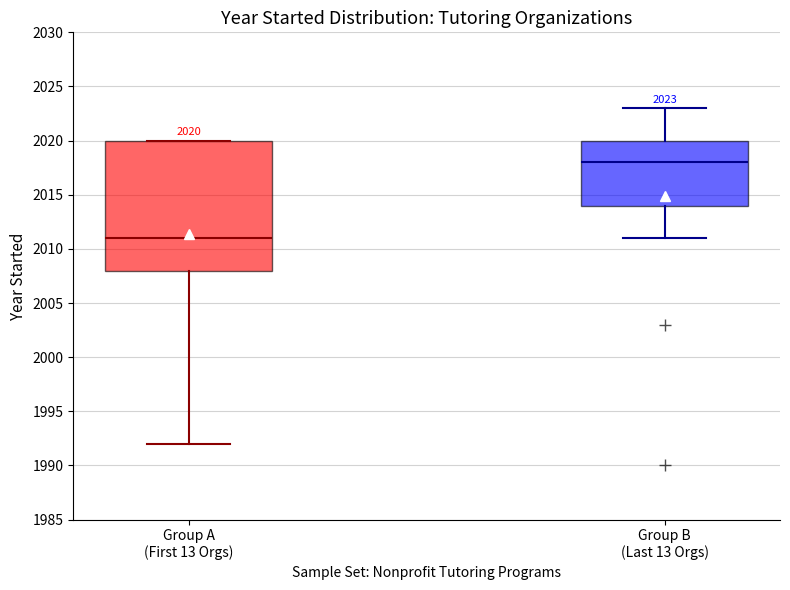

Which box is the tallest, from its lower edge to its upper edge?

Group A (First 13 Orgs)